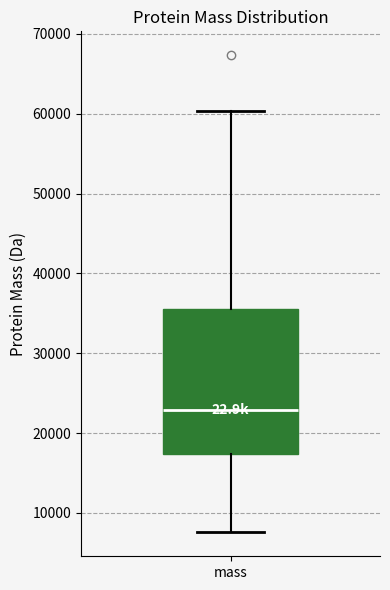

Where does the median line of the box for mass sit on the y-axis? The values are not printed on the chart, so give them approximately, as read against the axis.

23000